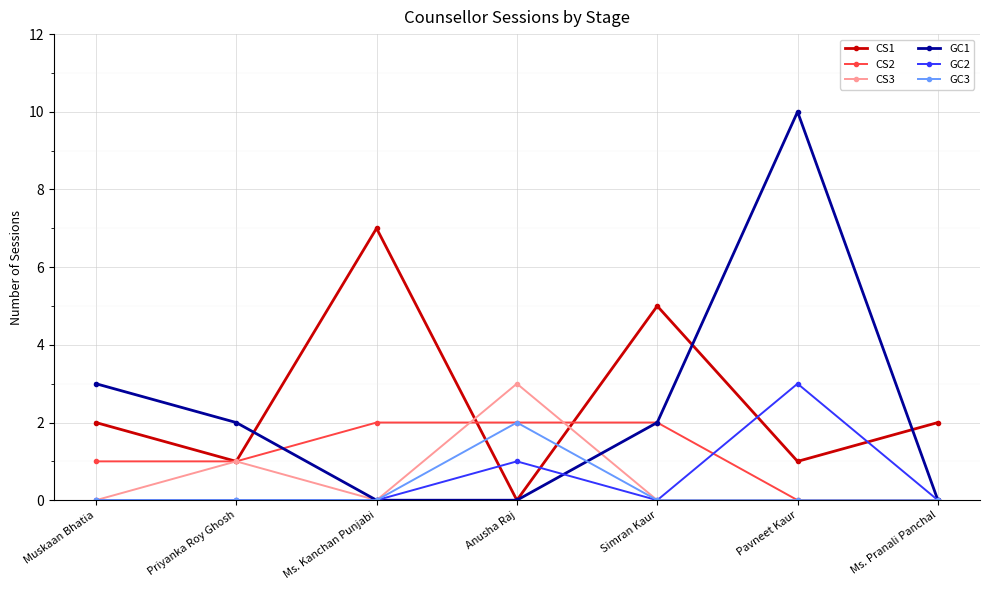

At which category is the sum across all series the highest?

Pavneet Kaur